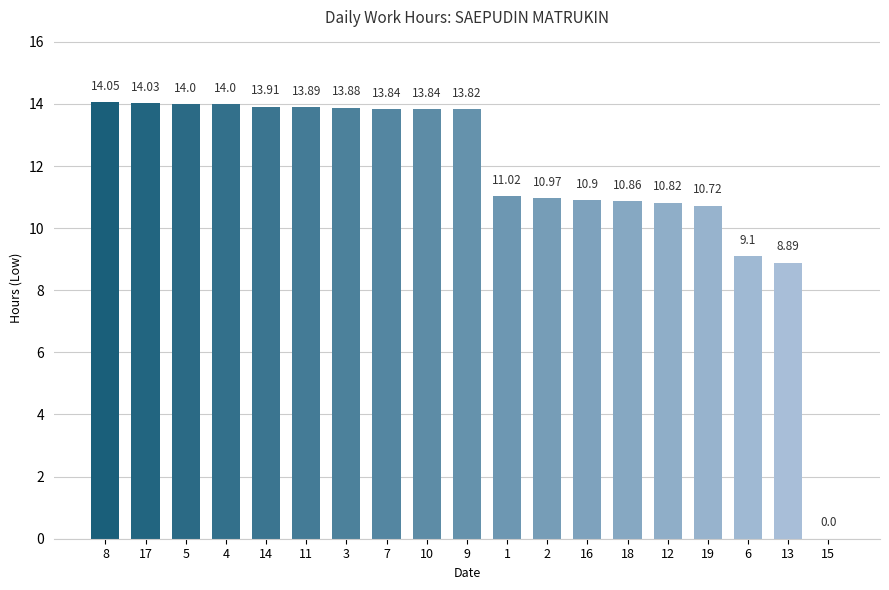

Reading right to left, transcribe all the data shown in this chart.

0.0	8.9	9.1	10.7	10.8	10.9	10.9	11.0	11.0	13.8	13.8	13.8	13.9	13.9	13.9	14.0	14.0	14.0	14.1